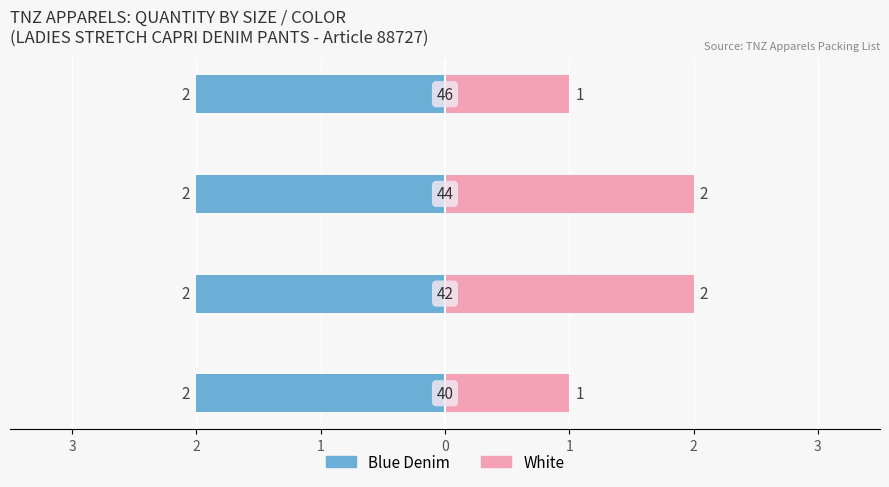

How many bars are there in total?

8